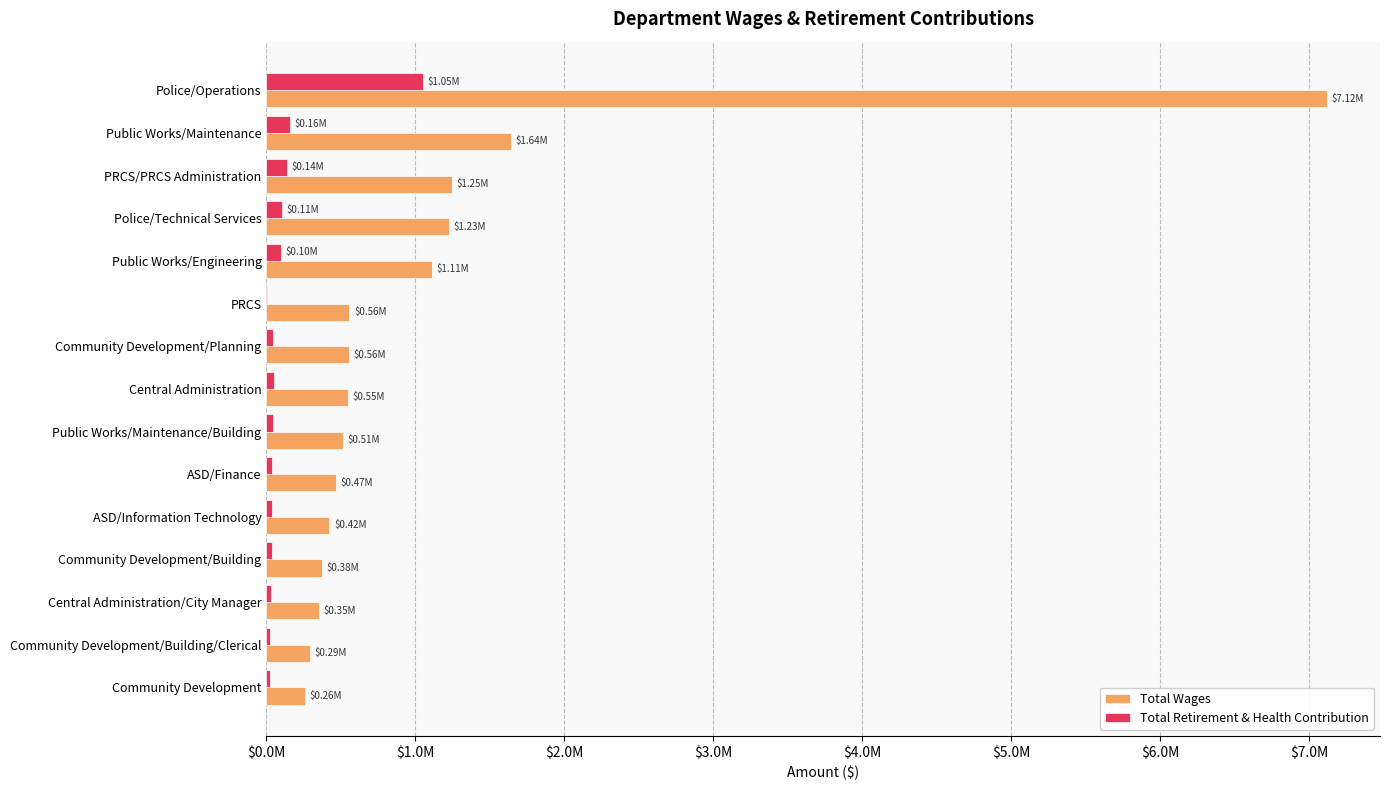

List the series in order of their overall mean, highest first.

Total Wages, Total Retirement & Health Contribution